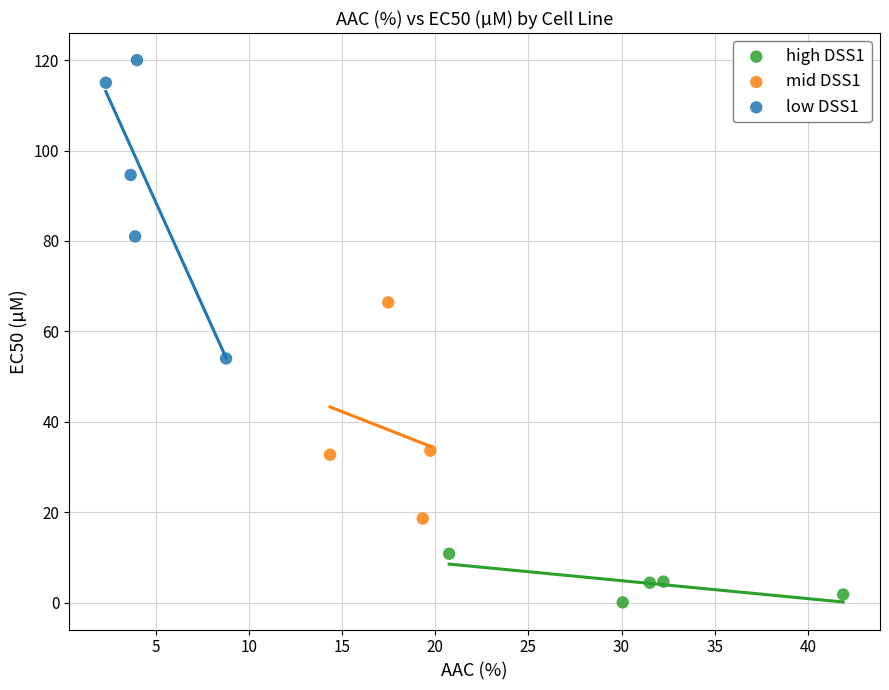

Which series reaches the maximum Y coordinate?

low DSS1